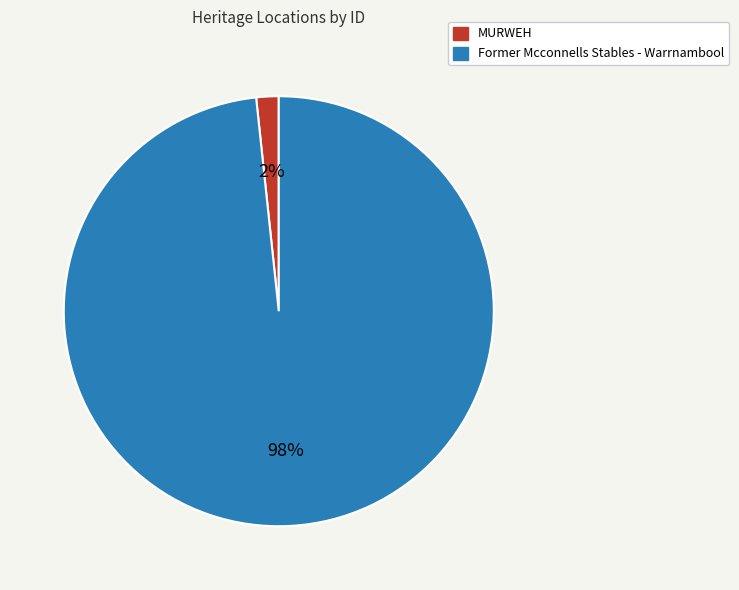

Rank the categories by value from lowest to highest.

MURWEH, Former Mcconnells Stables - Warrnambool